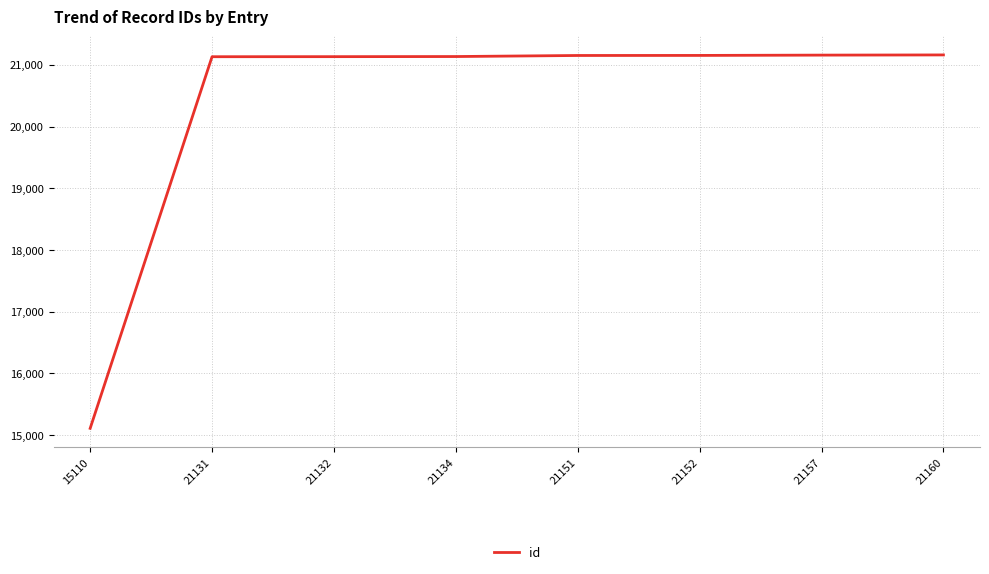

The value at 21134 is 12958. True or false?

False